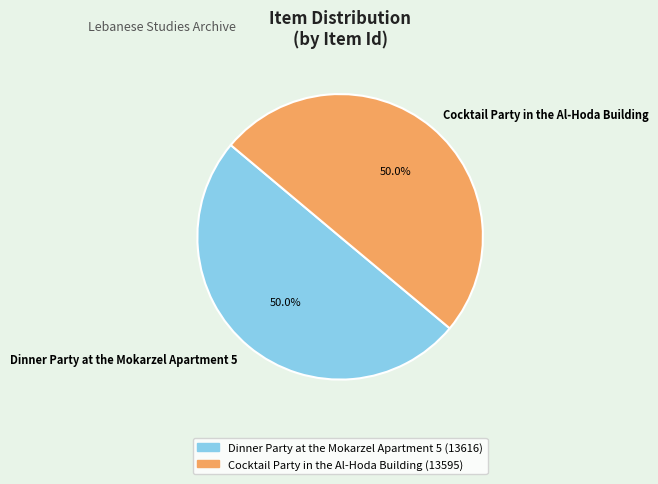

What is the ratio of the value at Cocktail Party in the Al-Hoda Building to the value at Dinner Party at the Mokarzel Apartment 5?

1.0